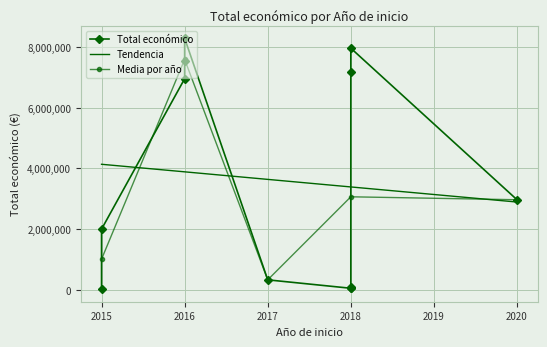

What is the sum of all values?

43440213